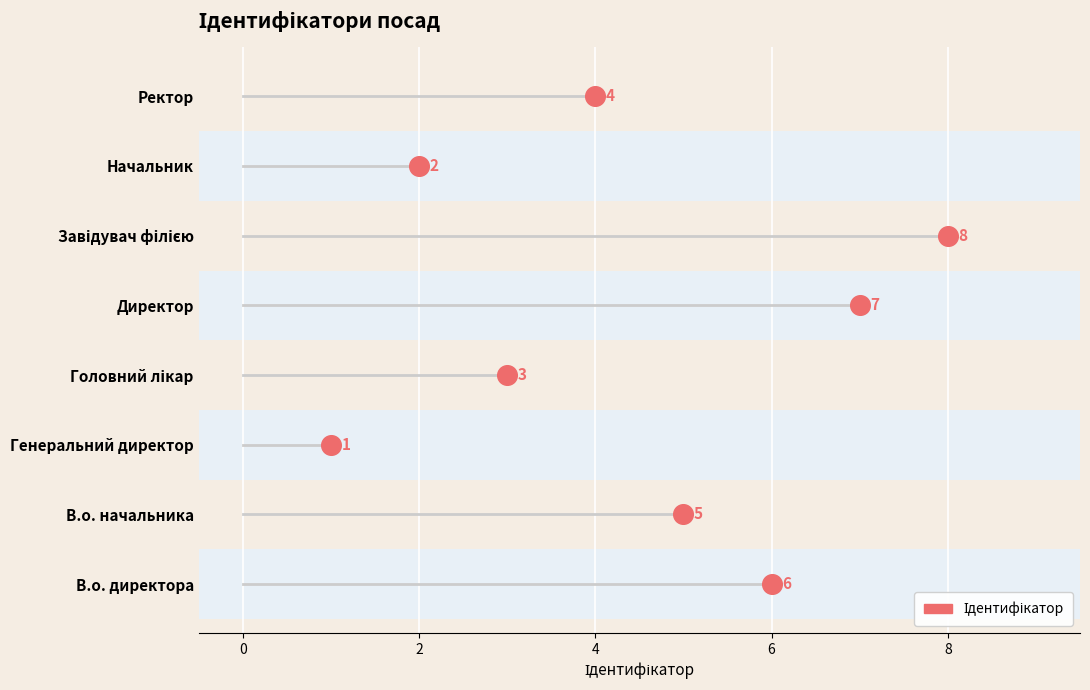

Between Завідувач філією and В.о. начальника, which is larger?

Завідувач філією